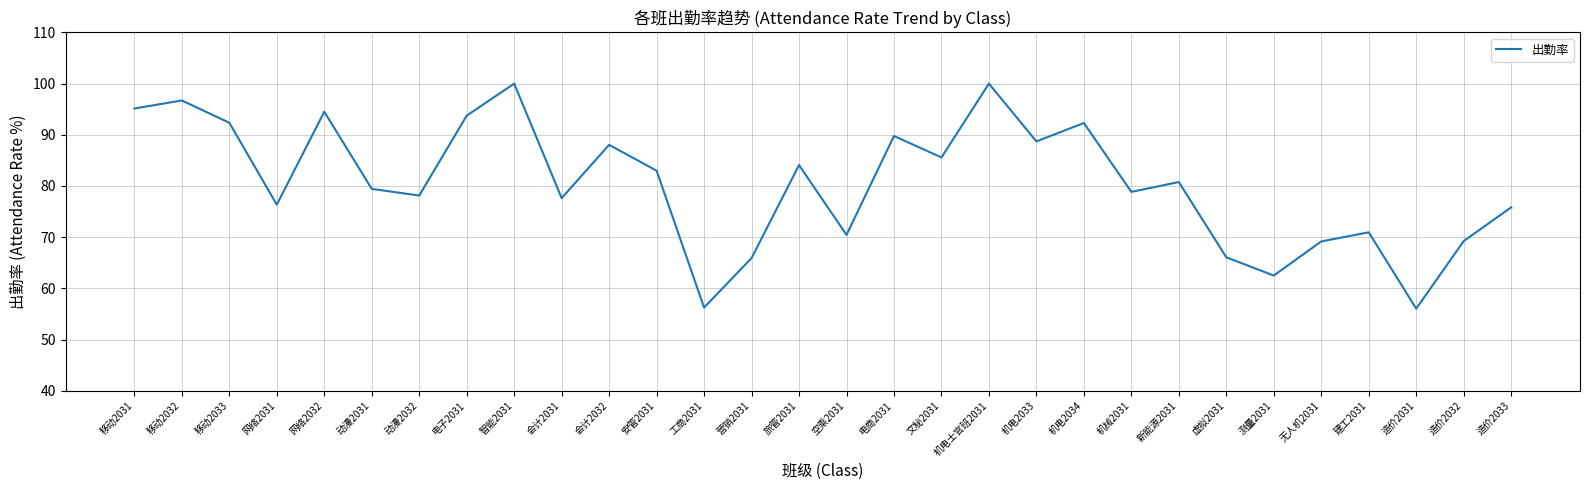

The chart shows a value of 126.5 at 动漫2031. True or false?

False